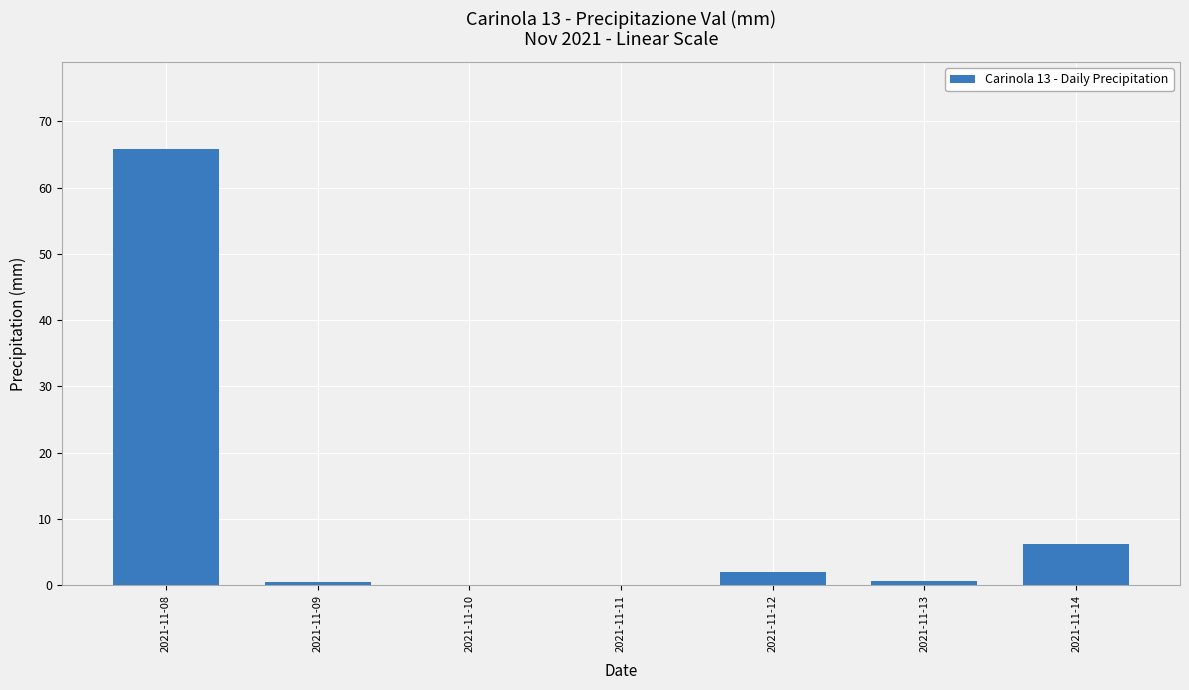

What is the maximum value shown in the chart?

65.8